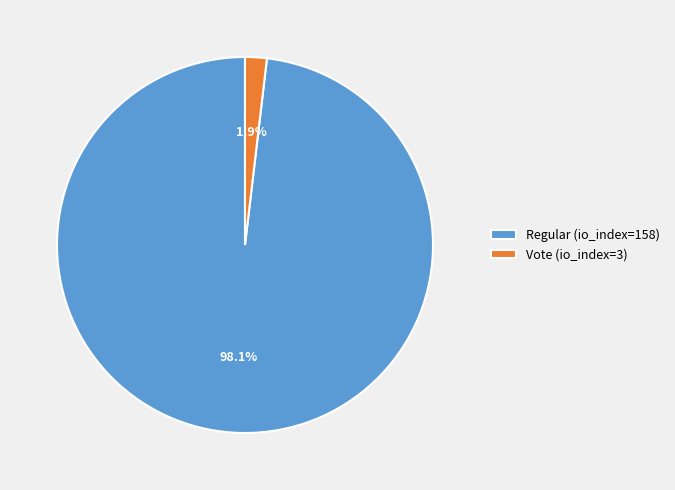

To the nearest percent, what is the difference between the largest and smallest slice percentages?

96%